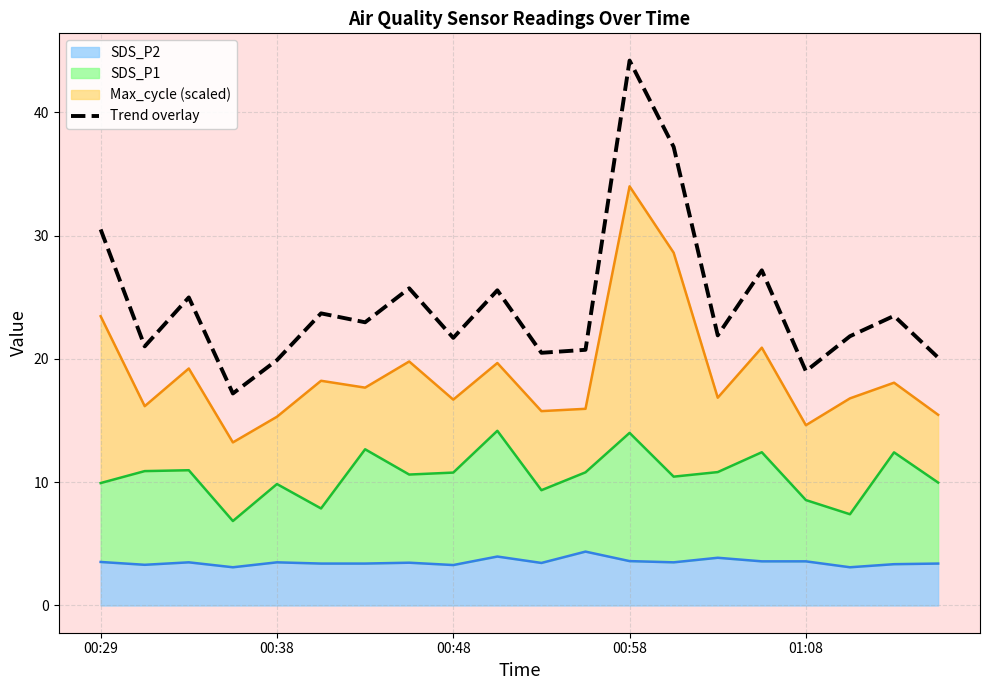

True or false: the data has more than 2 interior local peaks.

True